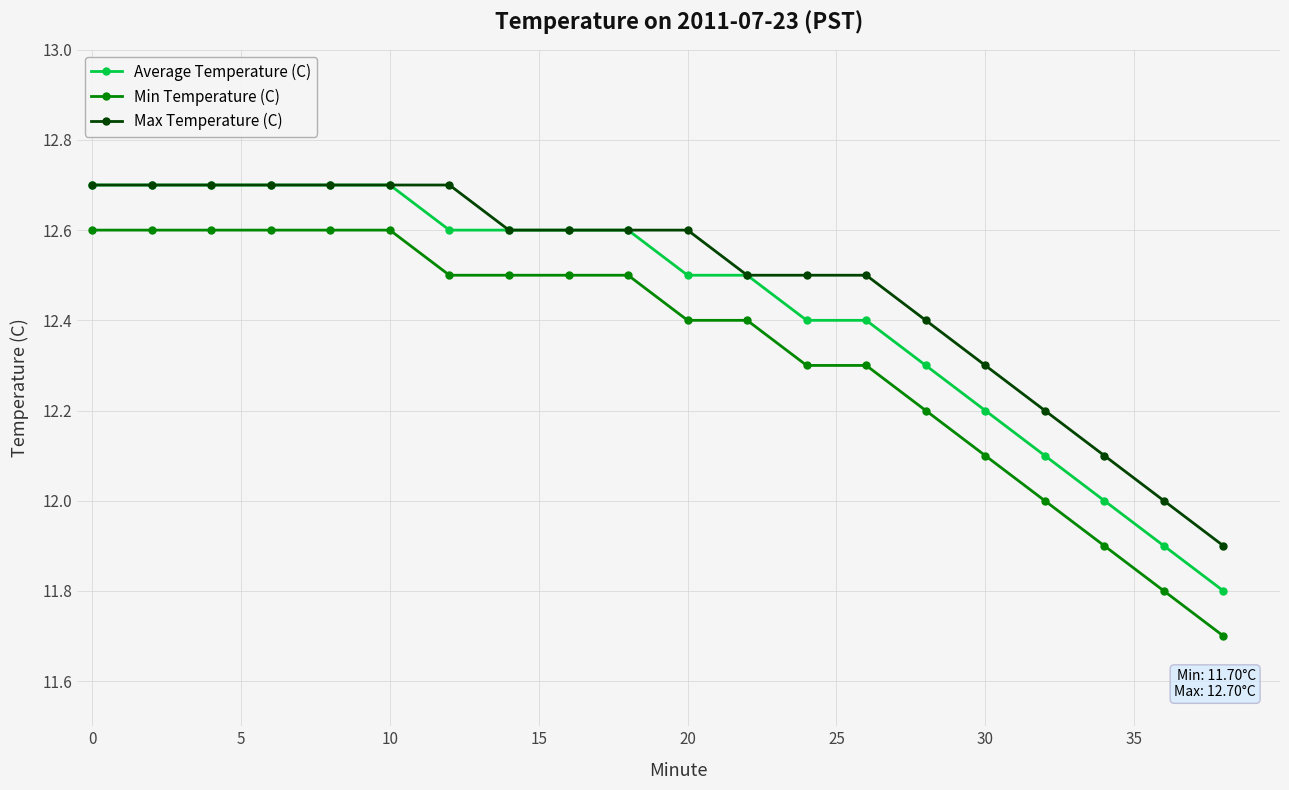

What is the value of the Average Temperature (C) point at the 18th from the left?

12.0